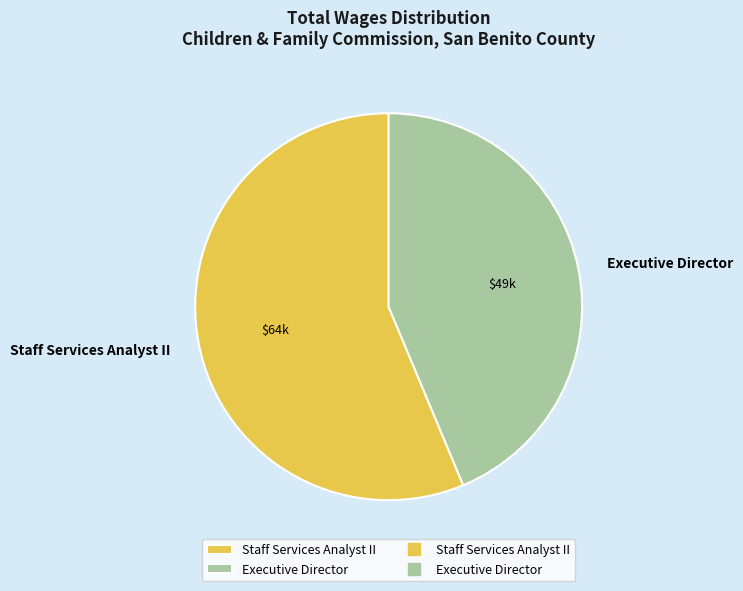

Count the number of slices in the pie.

2